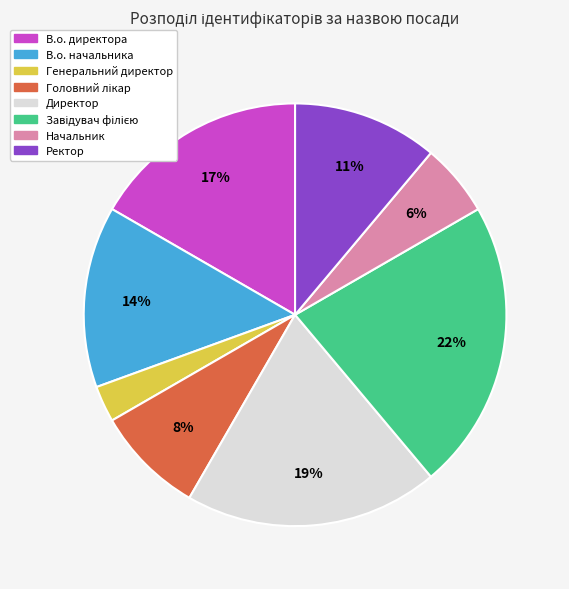

Which slice is the smallest?

Генеральний директор